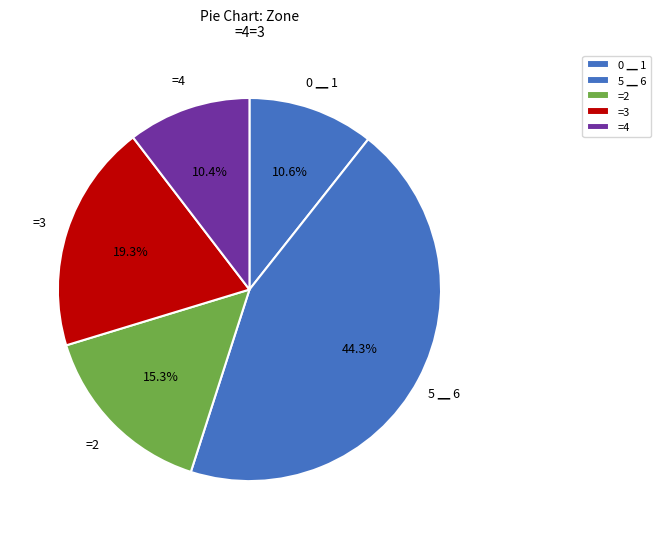

How many segments does this pie chart have?

5